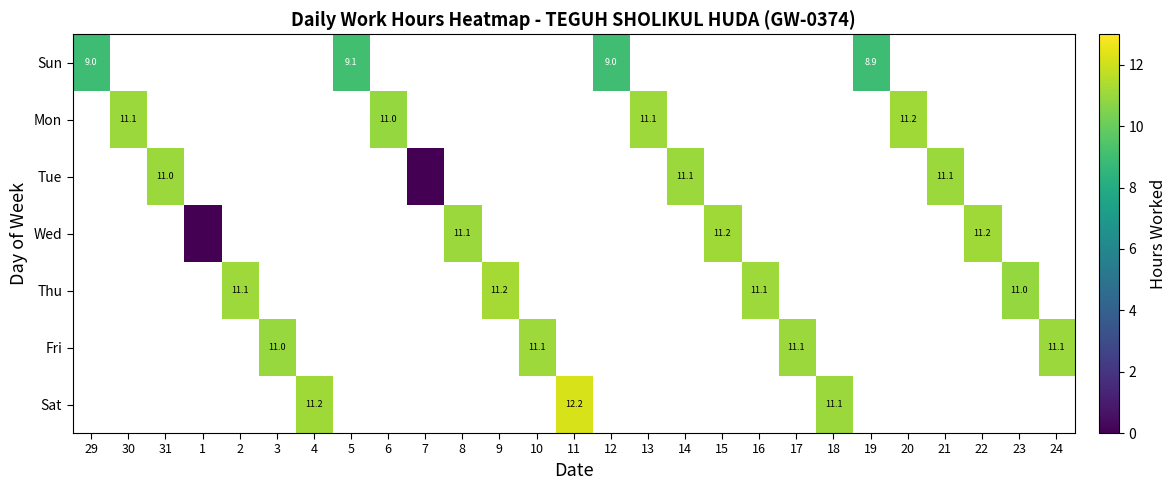

At which category does the chart reach its peak across all series?

11